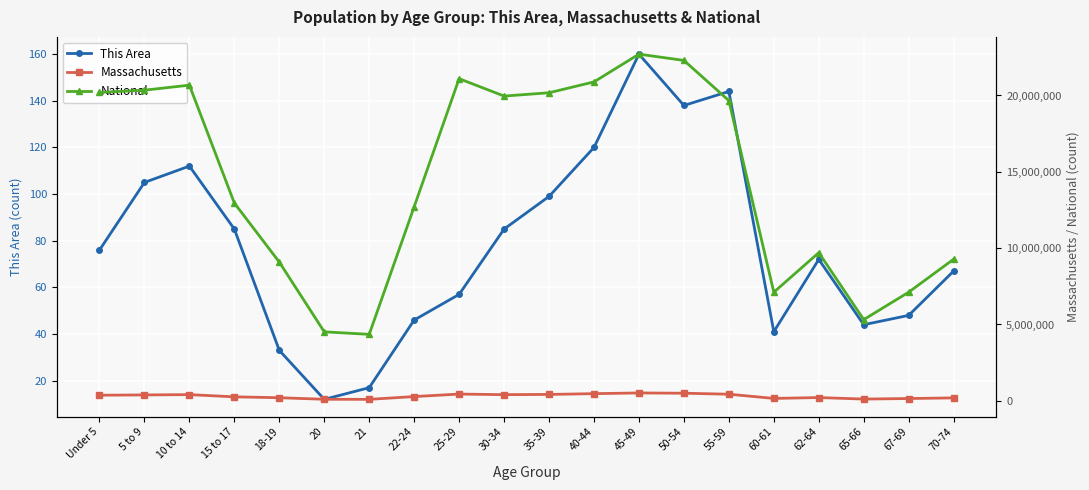

At which label is This Area closest to 86?

15 to 17